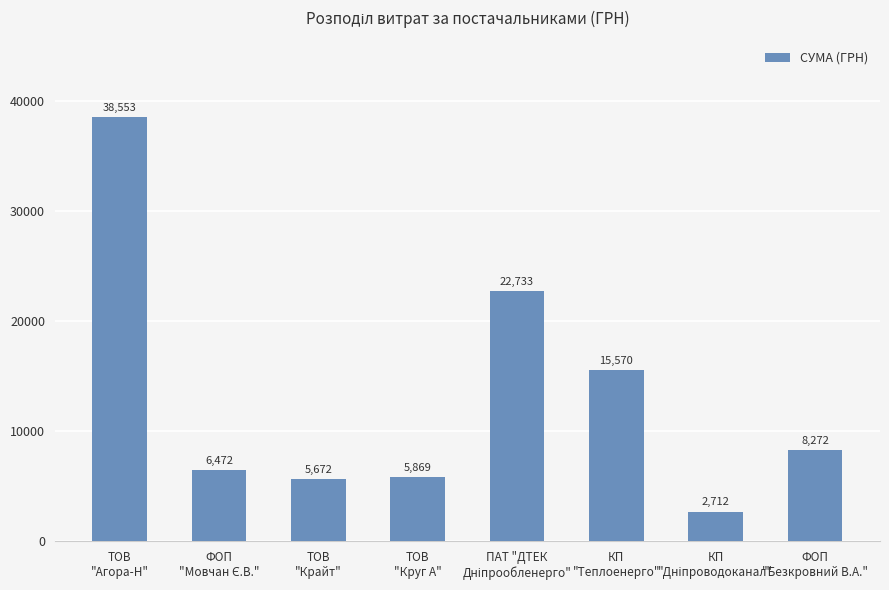

At which label does the data first exceed 8272?

ТОВ
"Агора-Н"